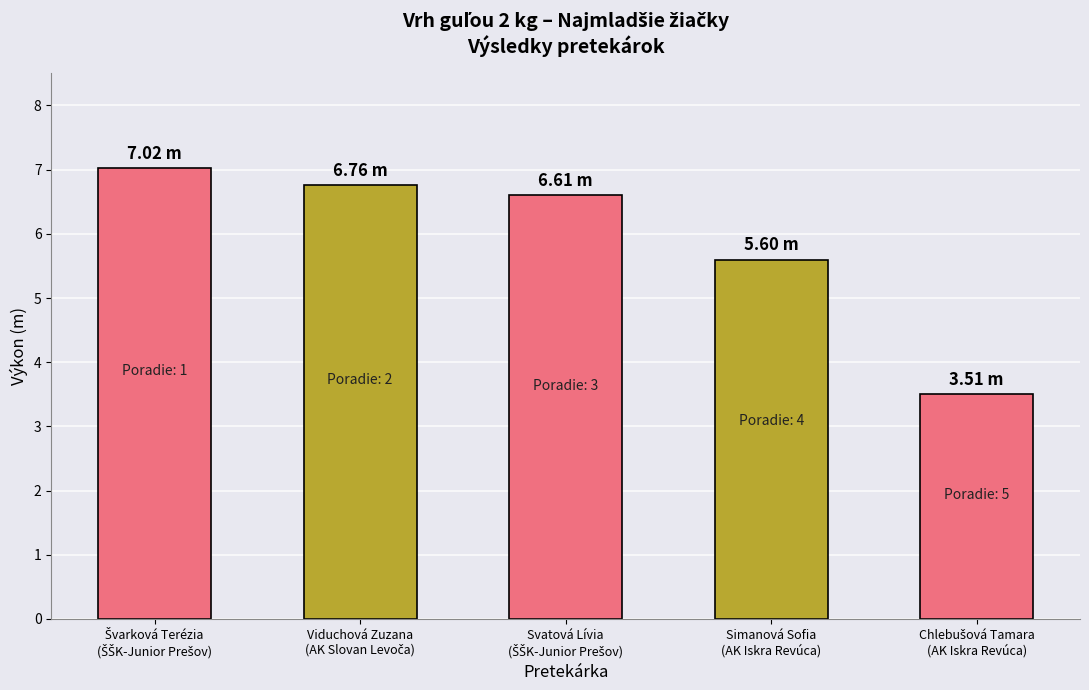

What is the sum of all values?

29.5